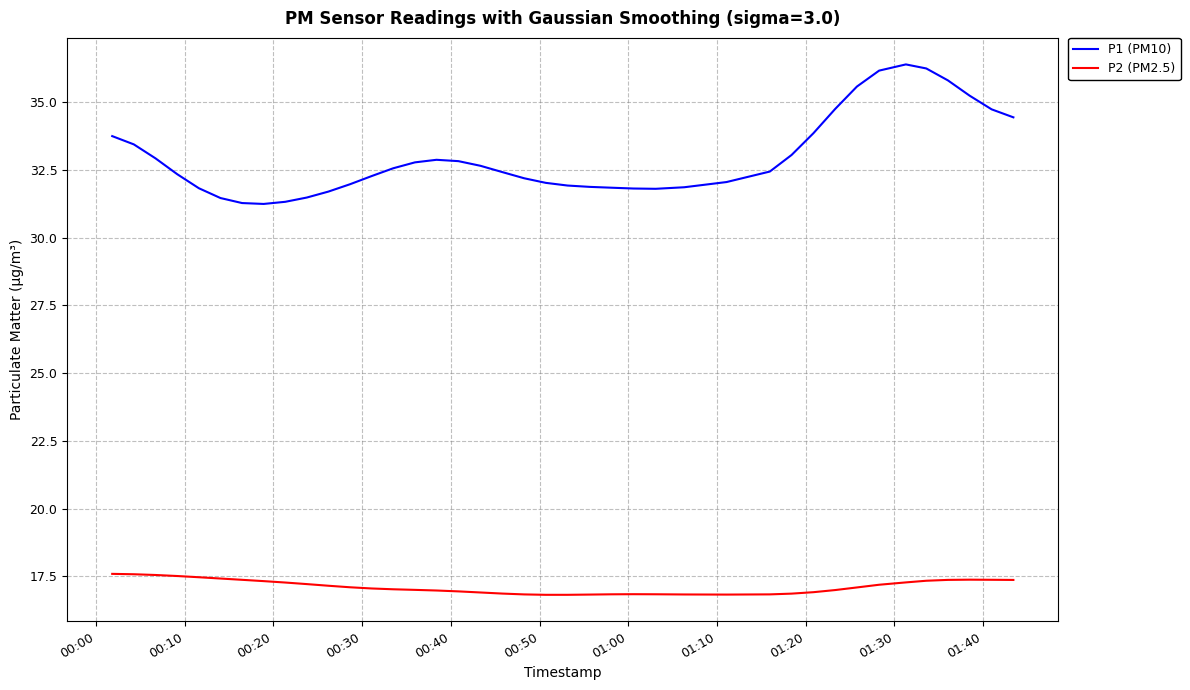

Which series has the largest range (max minus min)?

P1 (PM10)